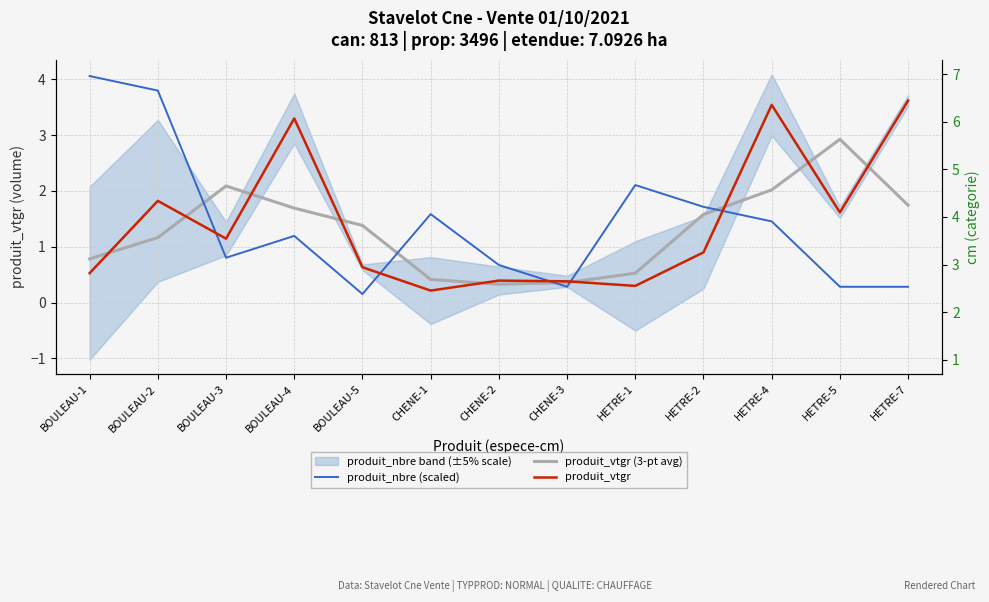

At which category is the sum across all series the highest?

HETRE-4